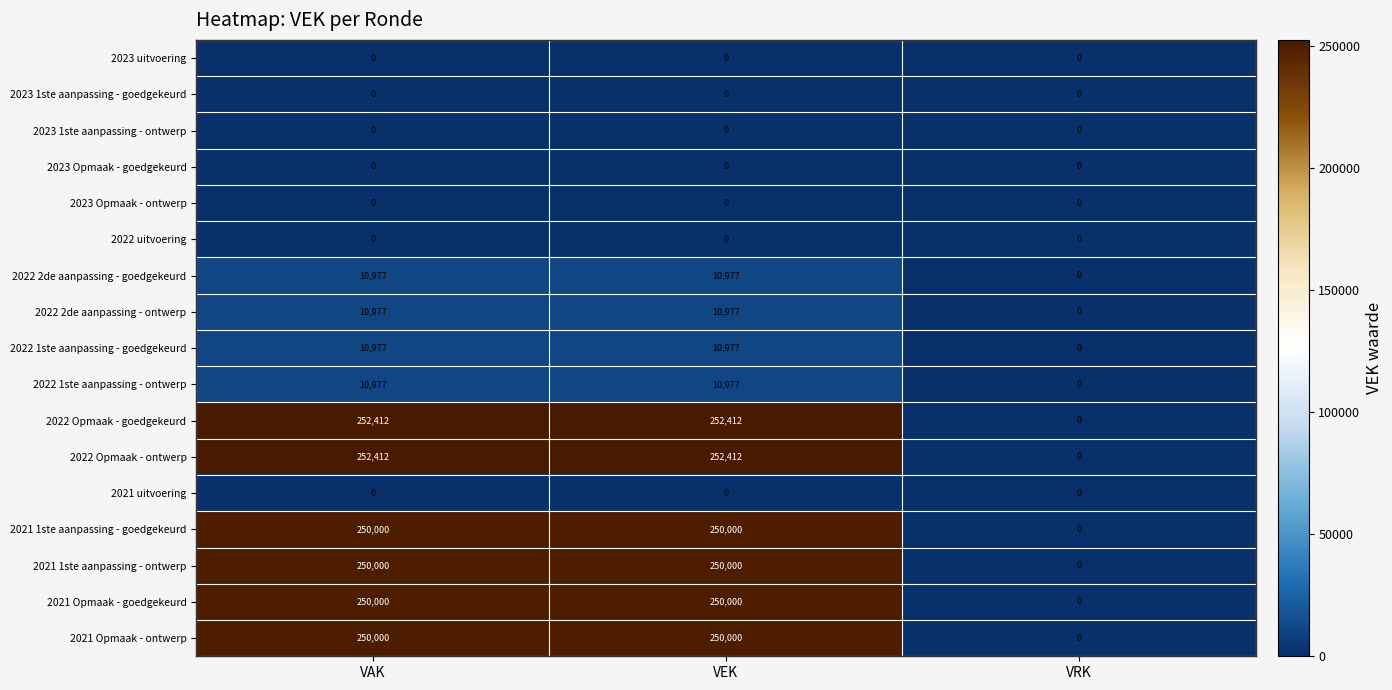

How many data points does each series have?

3